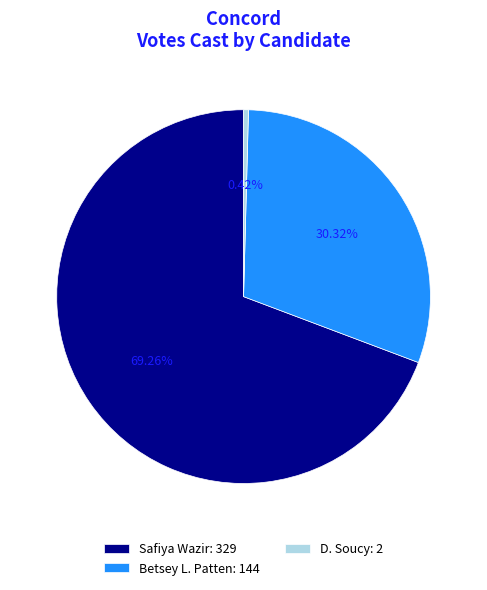

What is the largest slice in the pie chart?

Safiya Wazir